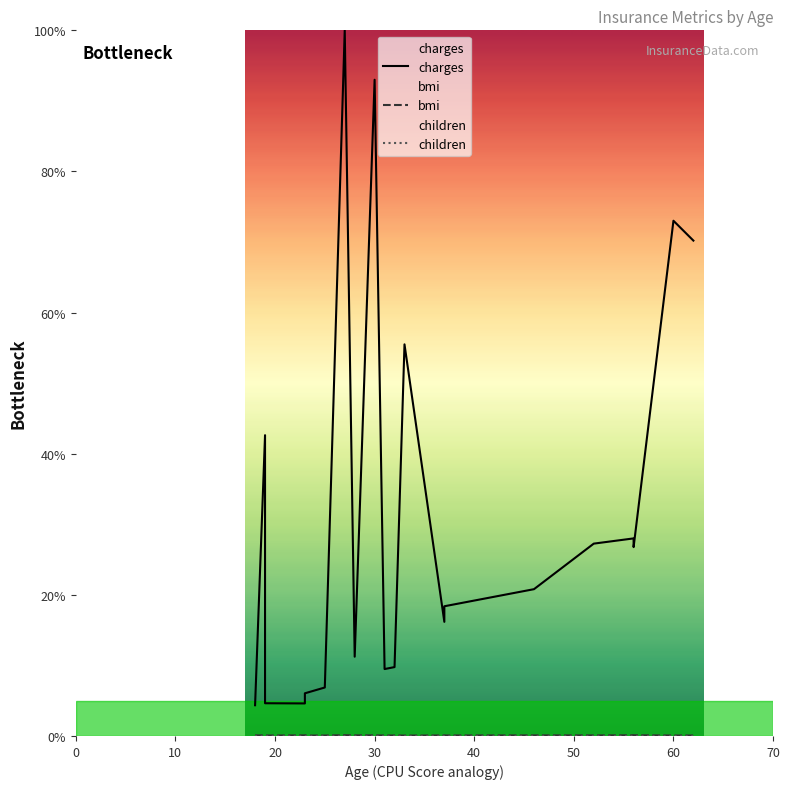

What is the sum of all bmi values?

1.5